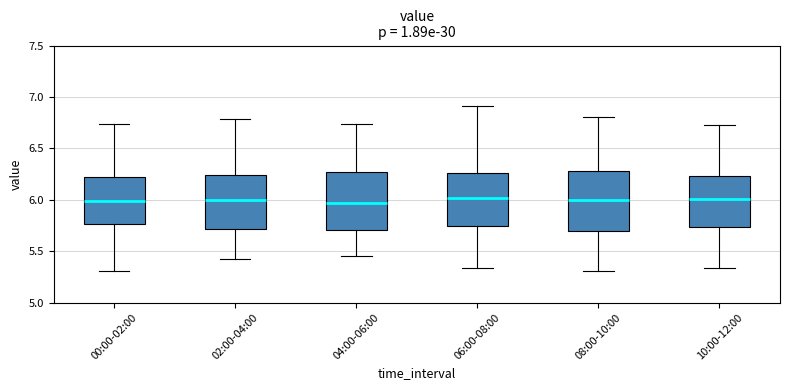

Where does the lower whisker of the box for 04:00-06:00 end on the y-axis? The values are not printed on the chart, so give them approximately, as read against the axis.

5.45